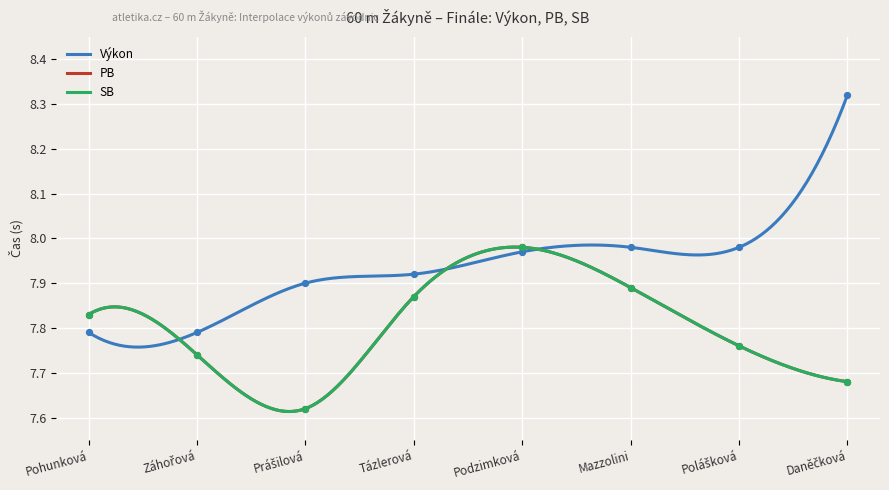

At which category is the sum across all series the highest?

Podzimková